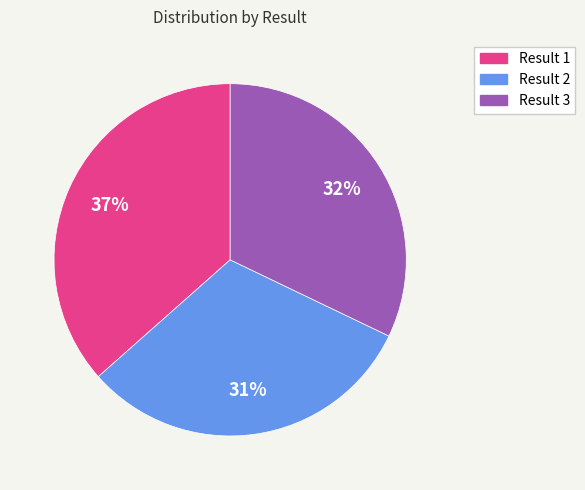

How many slices are in this pie chart?

3